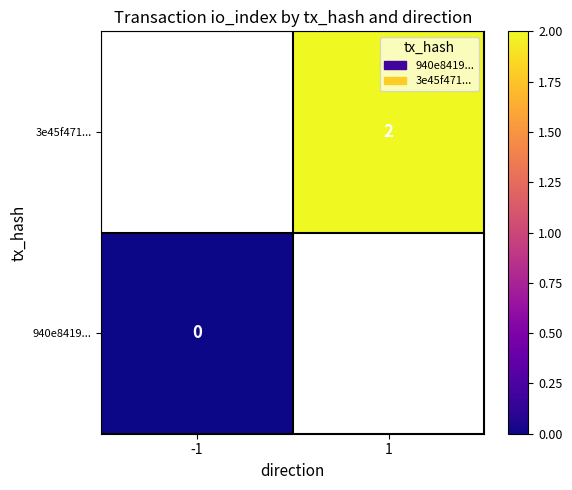

What is the greatest value displayed?

2.0